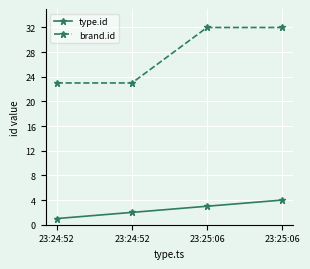

What are all the series names shown in the legend?

type.id, brand.id